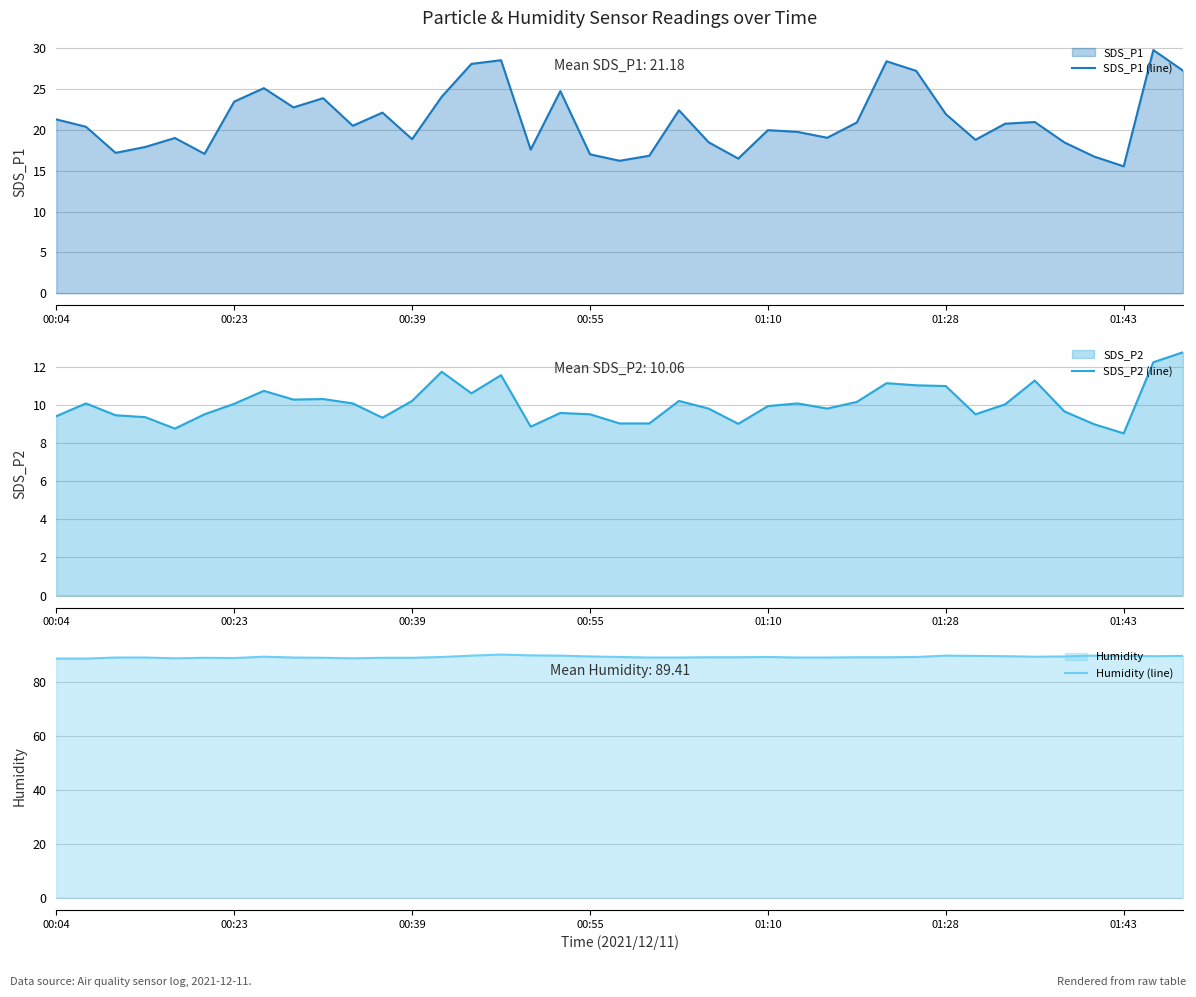

In SDS_P1 (line), how many points are lower than both neighbors (excluding endpoints)?

11